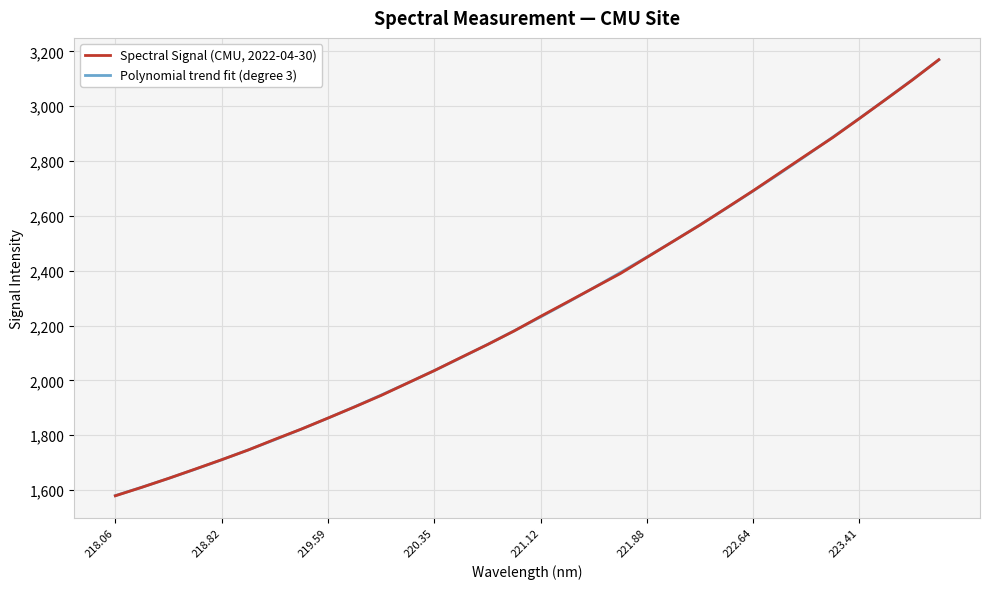

What is the maximum value for Spectral Signal (CMU, 2022-04-30)?

3169.7